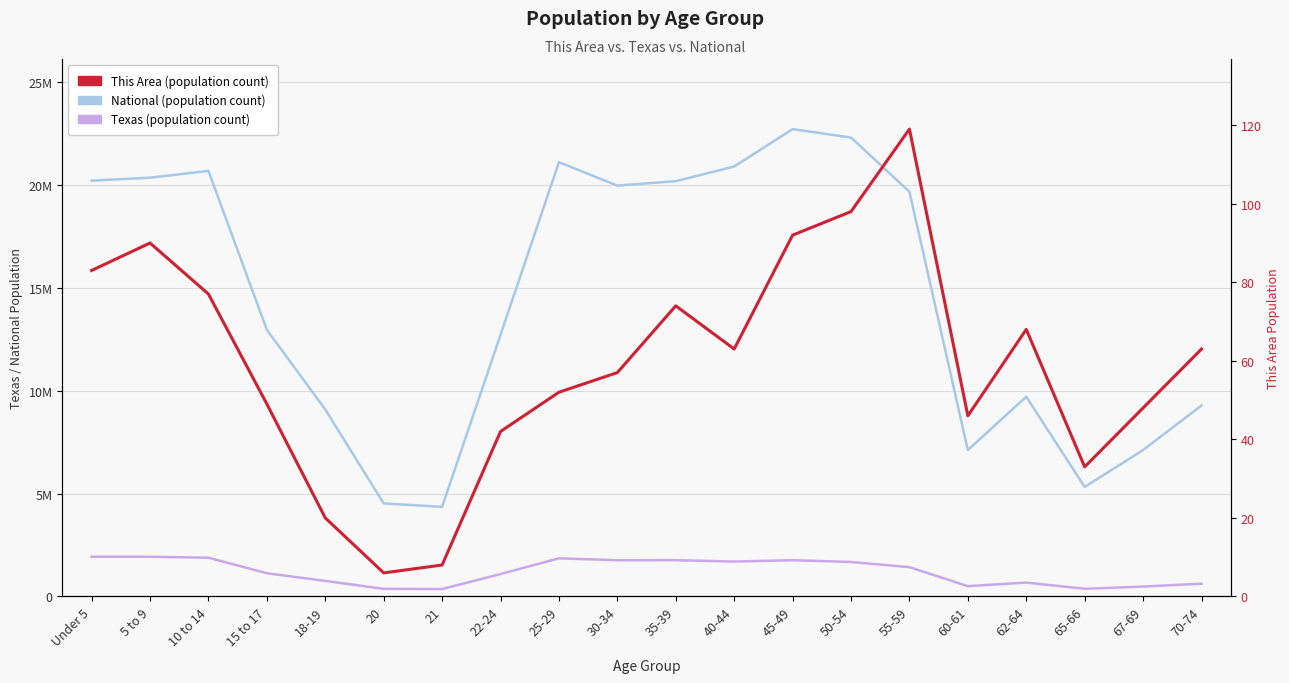

How many data points does each series have?

20